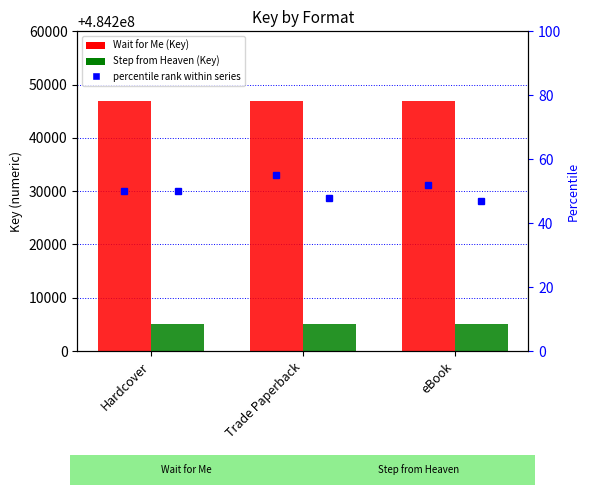

Which has a higher value, Trade Paperback or Hardcover?

Trade Paperback